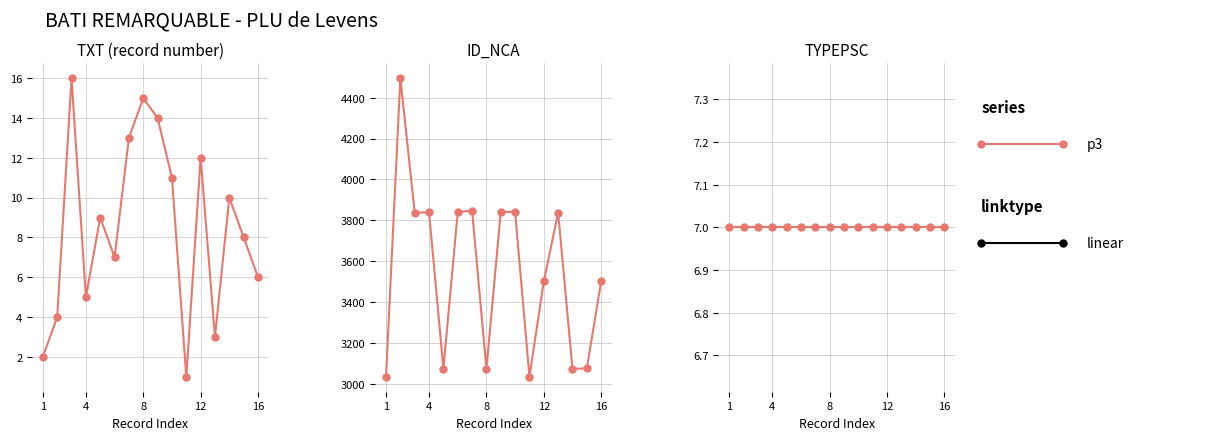

What is the maximum value shown in the chart?

4496